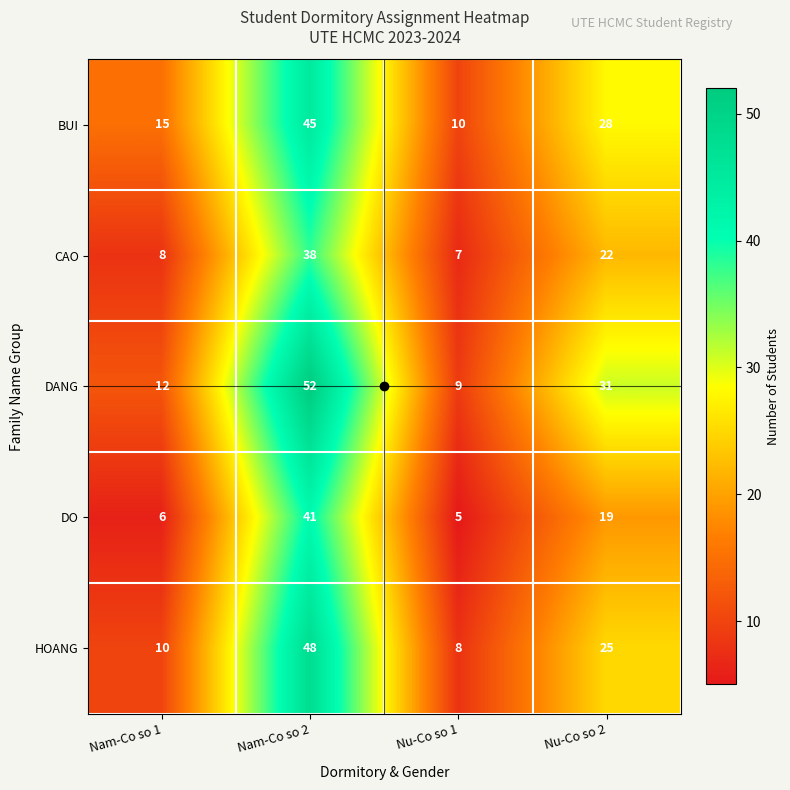

At which label is DO closest to 23?

Nu-Co so 2